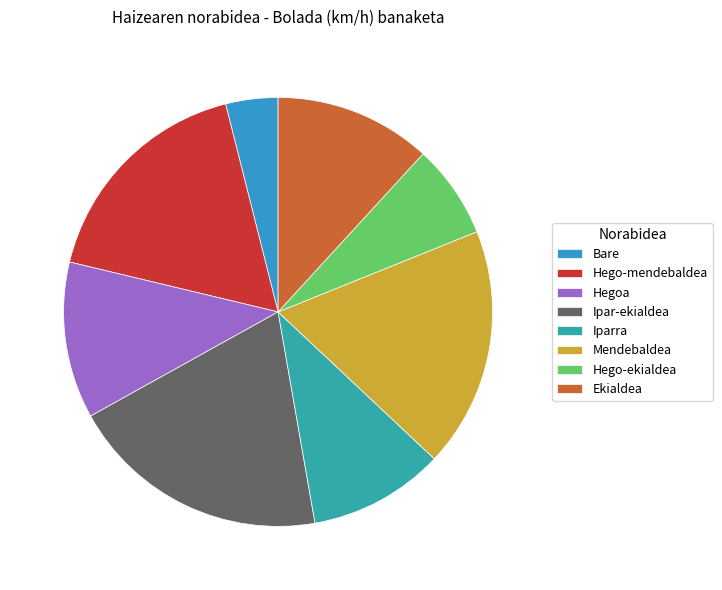

What is the change in value from Ipar-ekialdea to Ekialdea?

-10